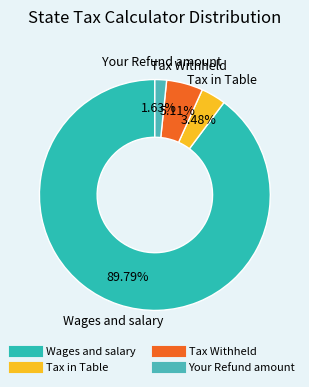

What is the largest slice in the pie chart?

Wages and salary